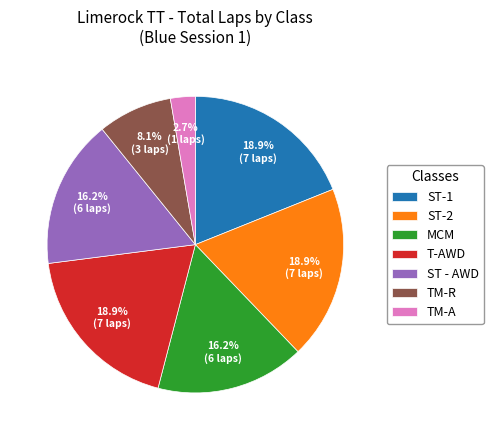

True or false: ST-1 accounts for 19% of the total.

True